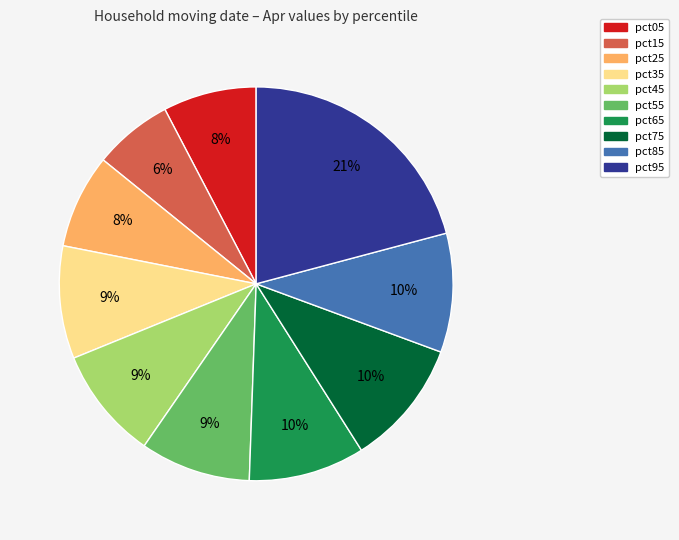

To the nearest percent, what is the average slice percentage?

10%